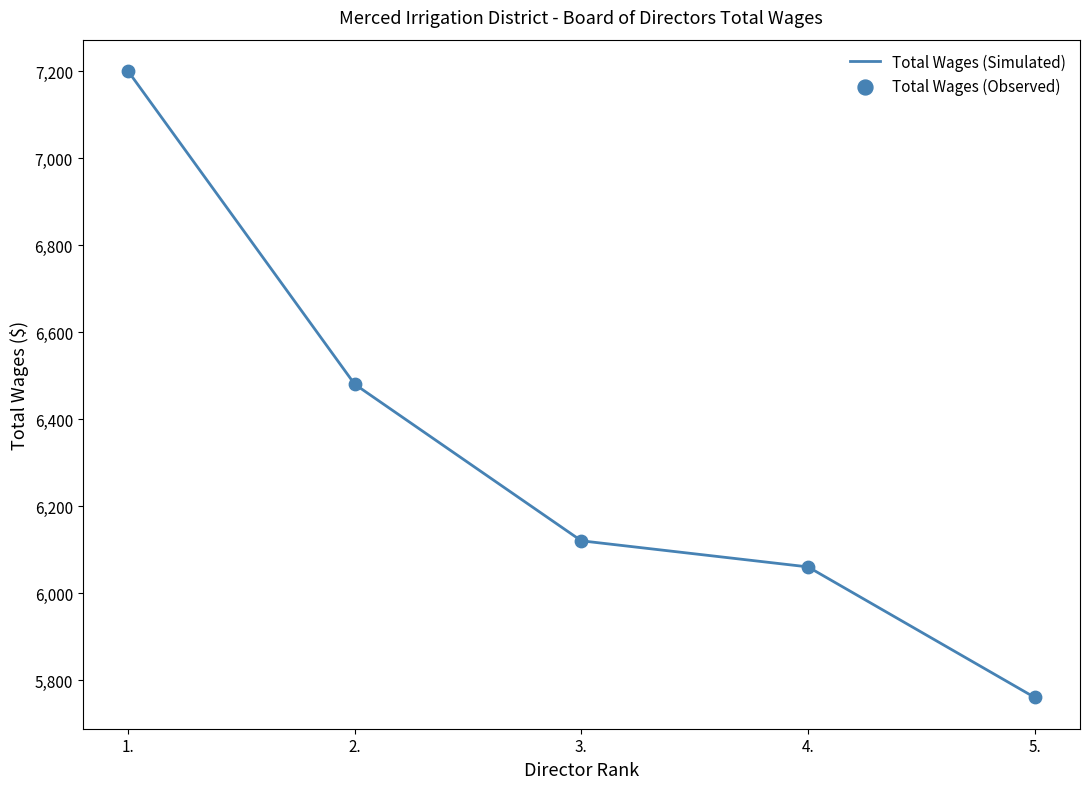

What is the change in value from 1. to 5.?

-1440